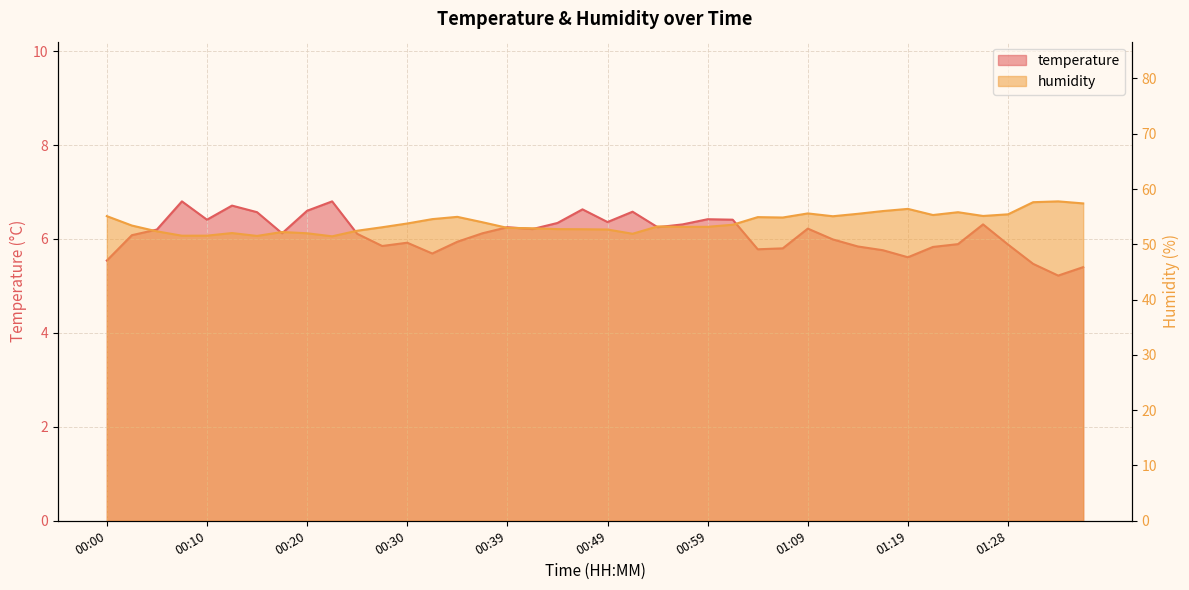

What are all the series names shown in the legend?

temperature, humidity